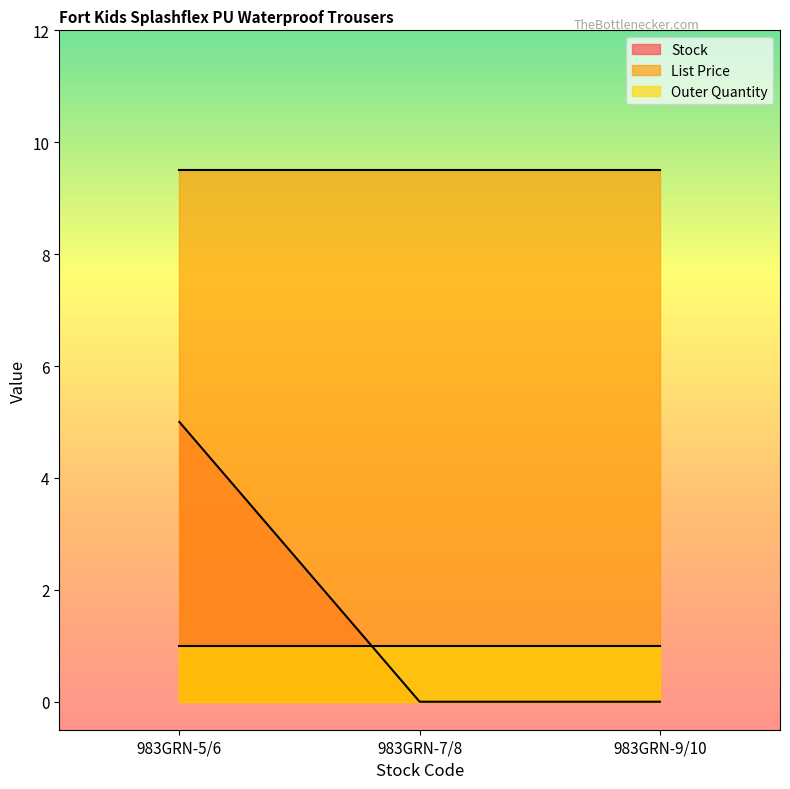

How many lines are shown in the chart?

3